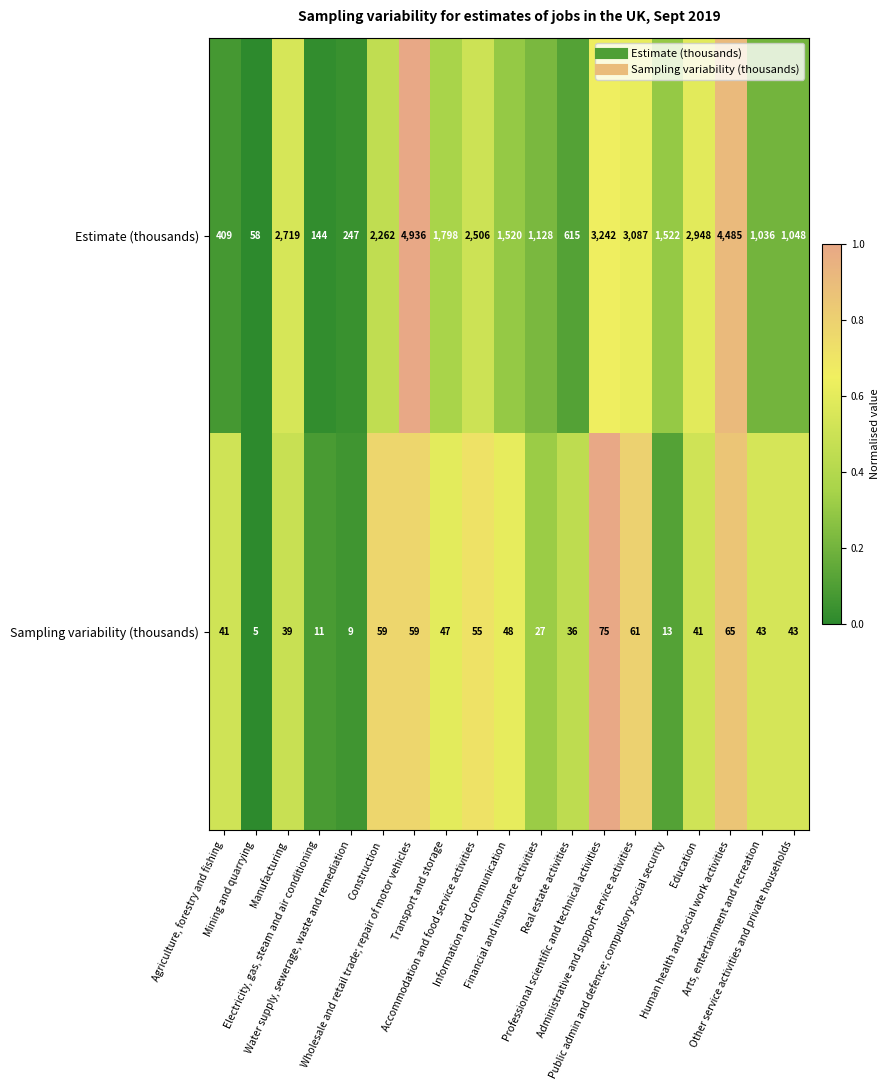

At which category does the chart reach its peak across all series?

Wholesale and retail trade; repair of motor vehicles